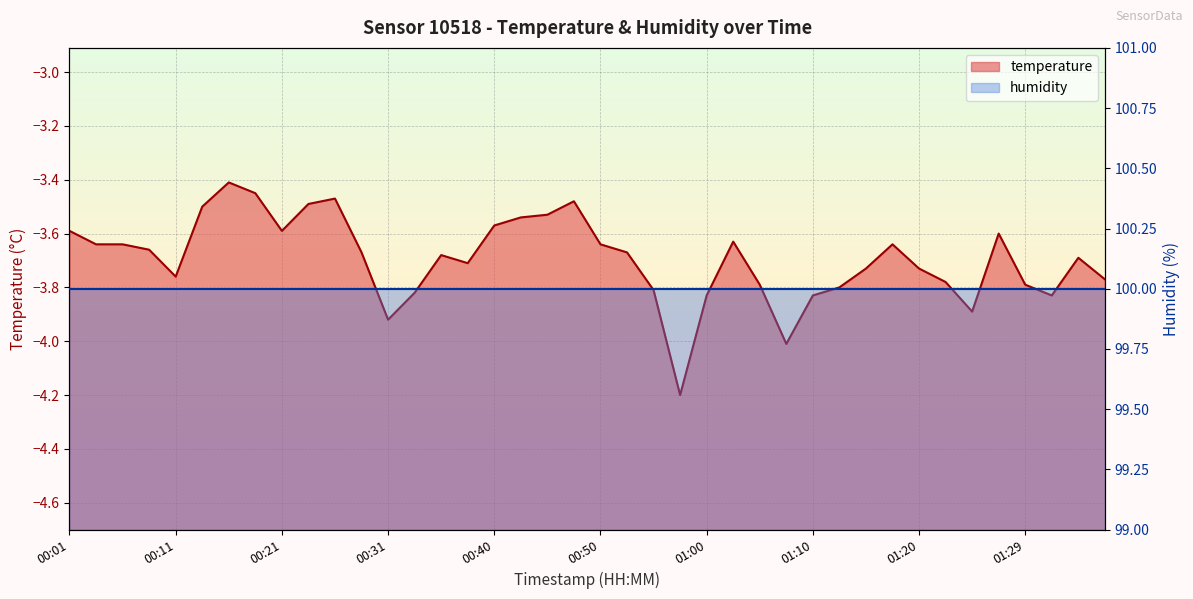

Rank the categories by value from lowest to highest.

00:58, 01:07, 00:31, 01:25, 01:00, 01:10, 01:32, 00:33, 00:55, 01:12, 01:05, 01:29, 01:22, 01:37, 00:11, 01:15, 01:20, 00:38, 01:34, 00:35, 00:28, 00:53, 00:08, 00:04, 00:06, 00:50, 01:17, 01:02, 01:27, 00:01, 00:21, 00:40, 00:43, 00:45, 00:13, 00:23, 00:48, 00:26, 00:18, 00:16